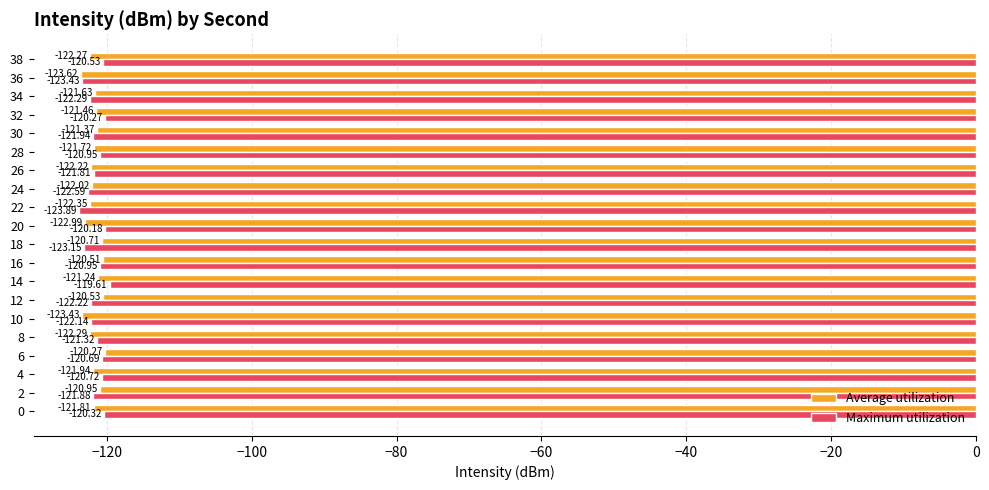

Which series has the largest total across all categories?

Maximum utilization